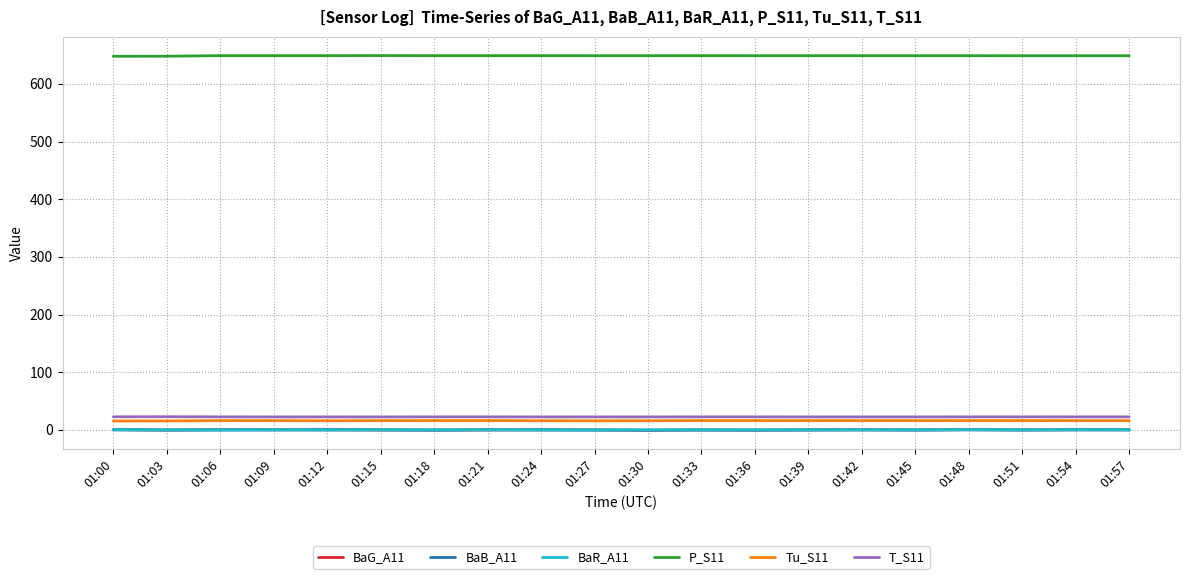

At how many categories does at least one series exceed 390?

20